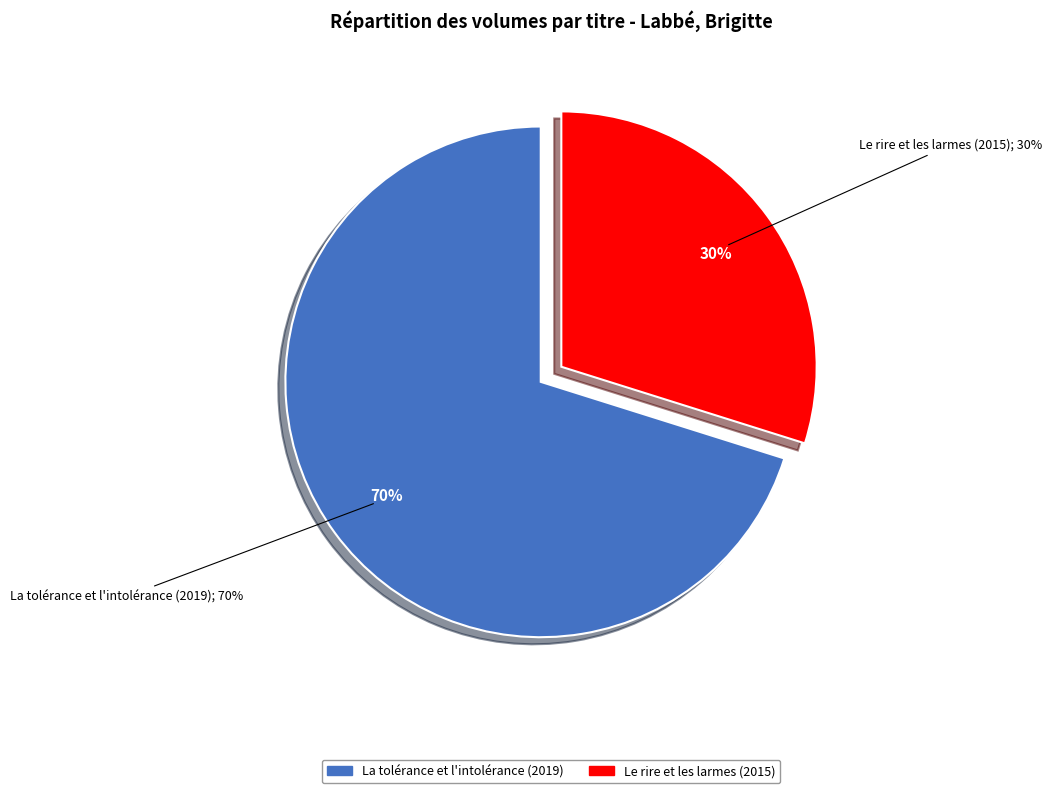

Which slice represents more than half of the pie?

La tolérance et l'intolérance (2019)